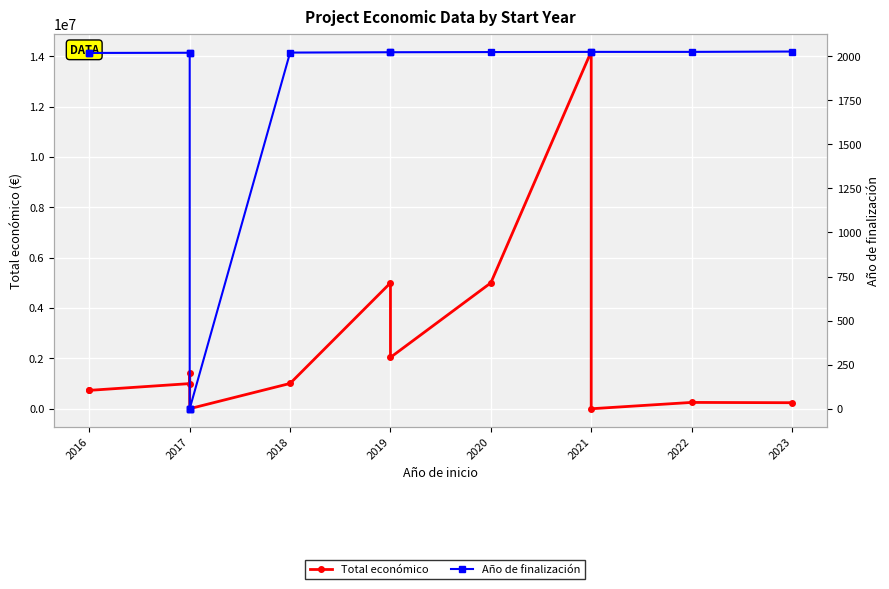

What are all the series names shown in the legend?

Total económico, Año de finalización